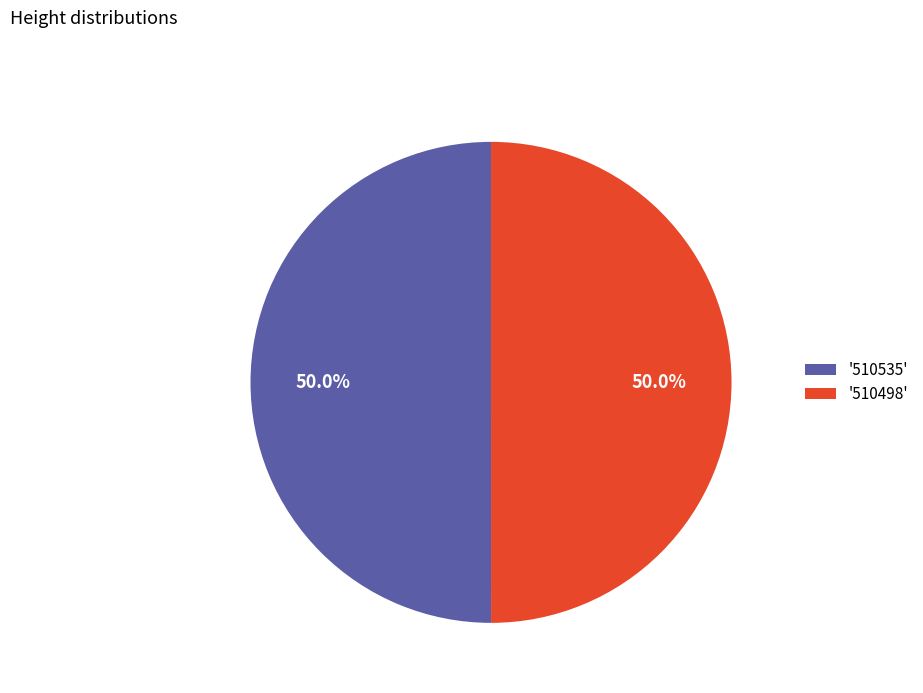

What is the total percentage of '510535' and '510498'?

100.0%